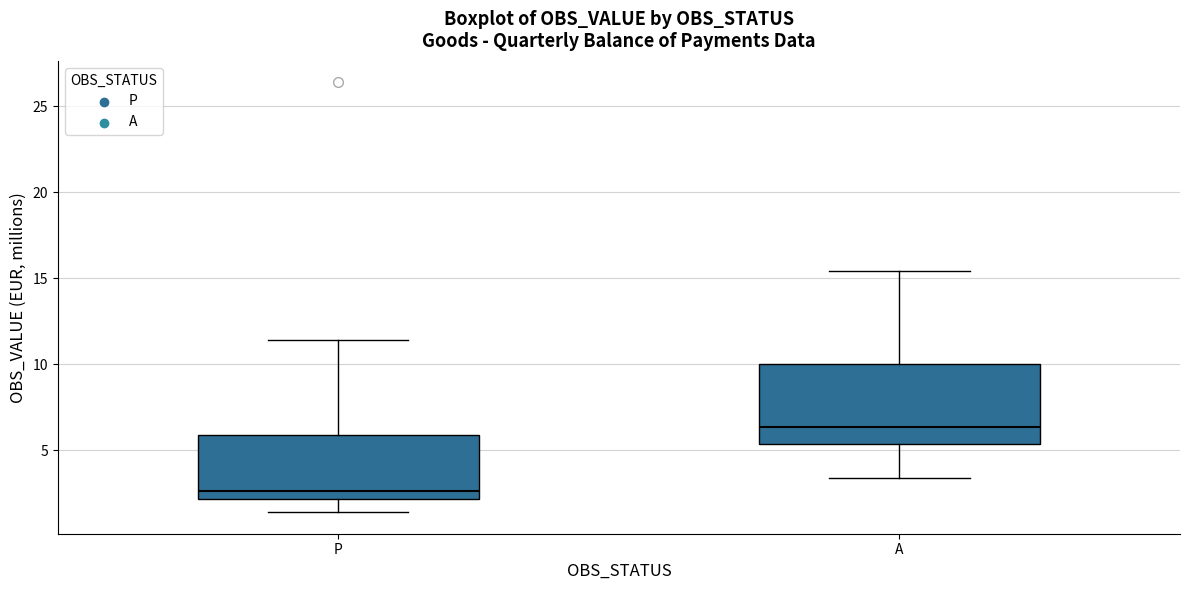

Comparing the boxes themselves (not the whiskers), which one is the tallest?

A